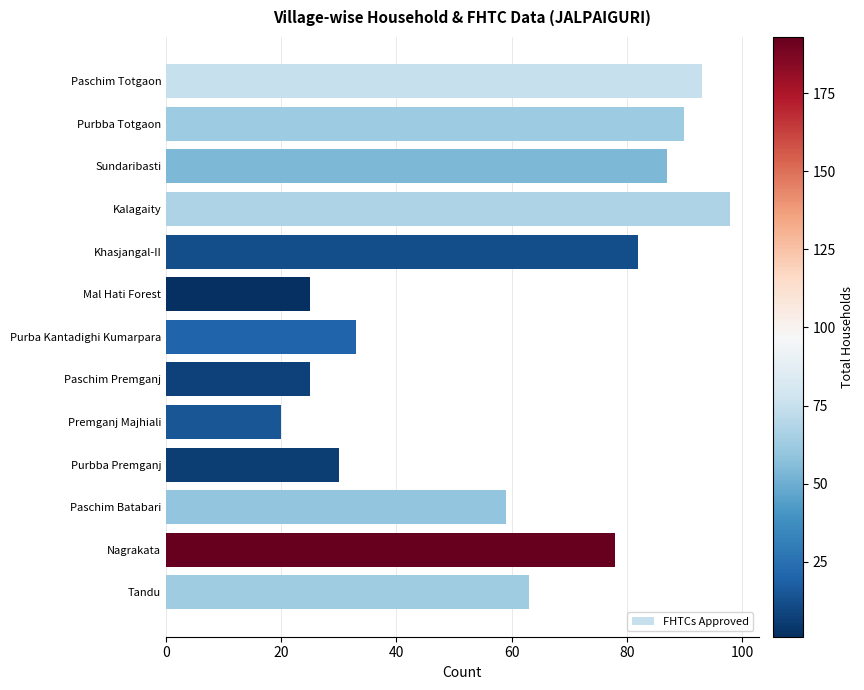

True or false: the data shows 113 at Tandu.

False